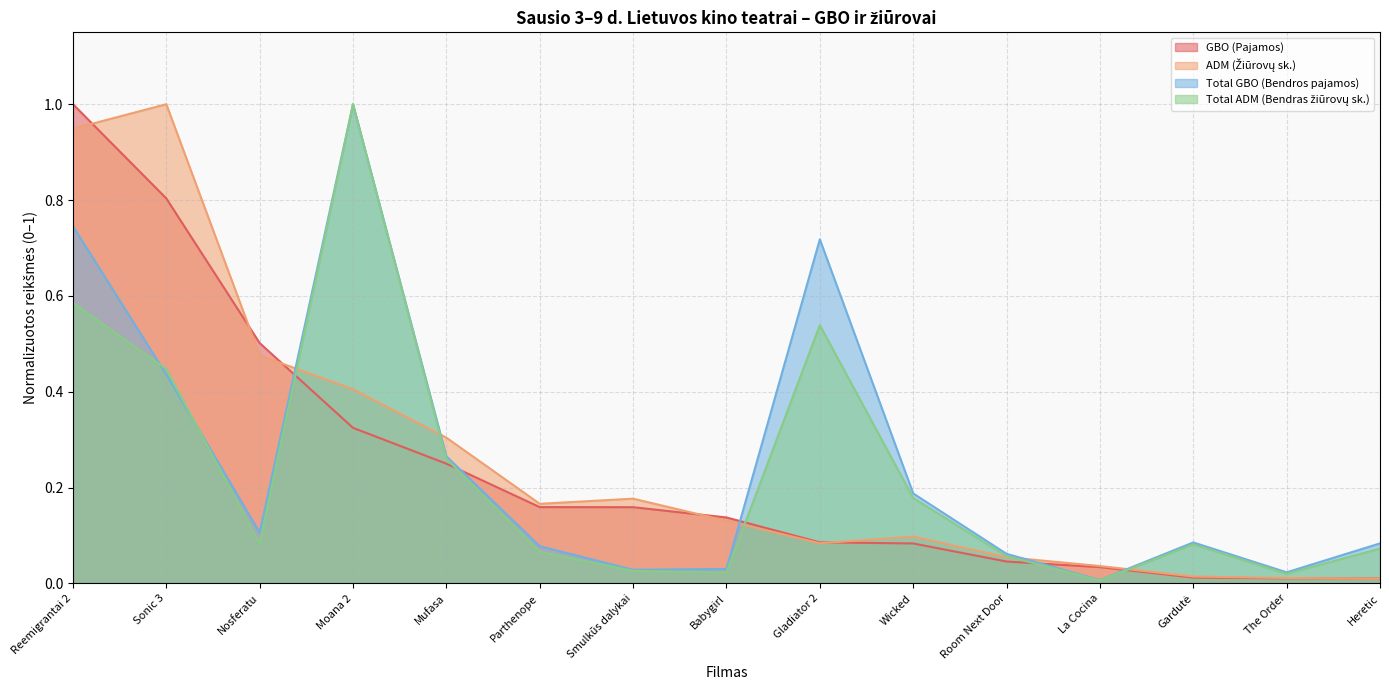

Reading left to right, what are all the values shown in this chart?

GBO (Pajamos): Reemigrantai 2=1.0	Sonic 3=0.8	Nosferatu=0.5	Moana 2=0.3	Mufasa=0.2	Parthenope=0.2	Smulkūs dalykai=0.2	Babygirl=0.1	Gladiator 2=0.1	Wicked=0.1	Room Next Door=0.0	La Cocina=0.0	Gardutė=0.0	The Order=0.0	Heretic=0.0
ADM (Žiūrovų sk.): Reemigrantai 2=0.9	Sonic 3=1.0	Nosferatu=0.5	Moana 2=0.4	Mufasa=0.3	Parthenope=0.2	Smulkūs dalykai=0.2	Babygirl=0.1	Gladiator 2=0.1	Wicked=0.1	Room Next Door=0.1	La Cocina=0.0	Gardutė=0.0	The Order=0.0	Heretic=0.0
Total GBO (Bendros pajamos): Reemigrantai 2=0.7	Sonic 3=0.4	Nosferatu=0.1	Moana 2=1.0	Mufasa=0.3	Parthenope=0.1	Smulkūs dalykai=0.0	Babygirl=0.0	Gladiator 2=0.7	Wicked=0.2	Room Next Door=0.1	La Cocina=0.0	Gardutė=0.1	The Order=0.0	Heretic=0.1
Total ADM (Bendras žiūrovų sk.): Reemigrantai 2=0.6	Sonic 3=0.4	Nosferatu=0.1	Moana 2=1.0	Mufasa=0.3	Parthenope=0.1	Smulkūs dalykai=0.0	Babygirl=0.0	Gladiator 2=0.5	Wicked=0.2	Room Next Door=0.1	La Cocina=0.0	Gardutė=0.1	The Order=0.0	Heretic=0.1